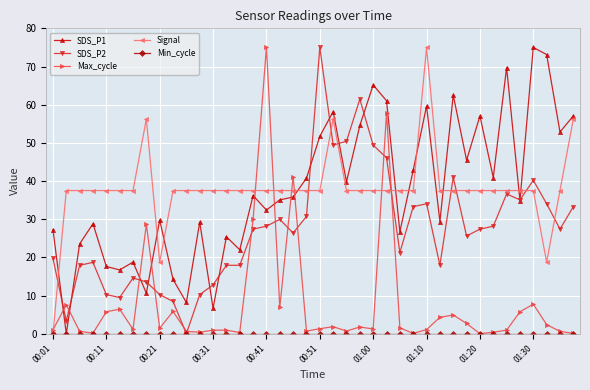

What is the highest value of the Signal series?

75.0